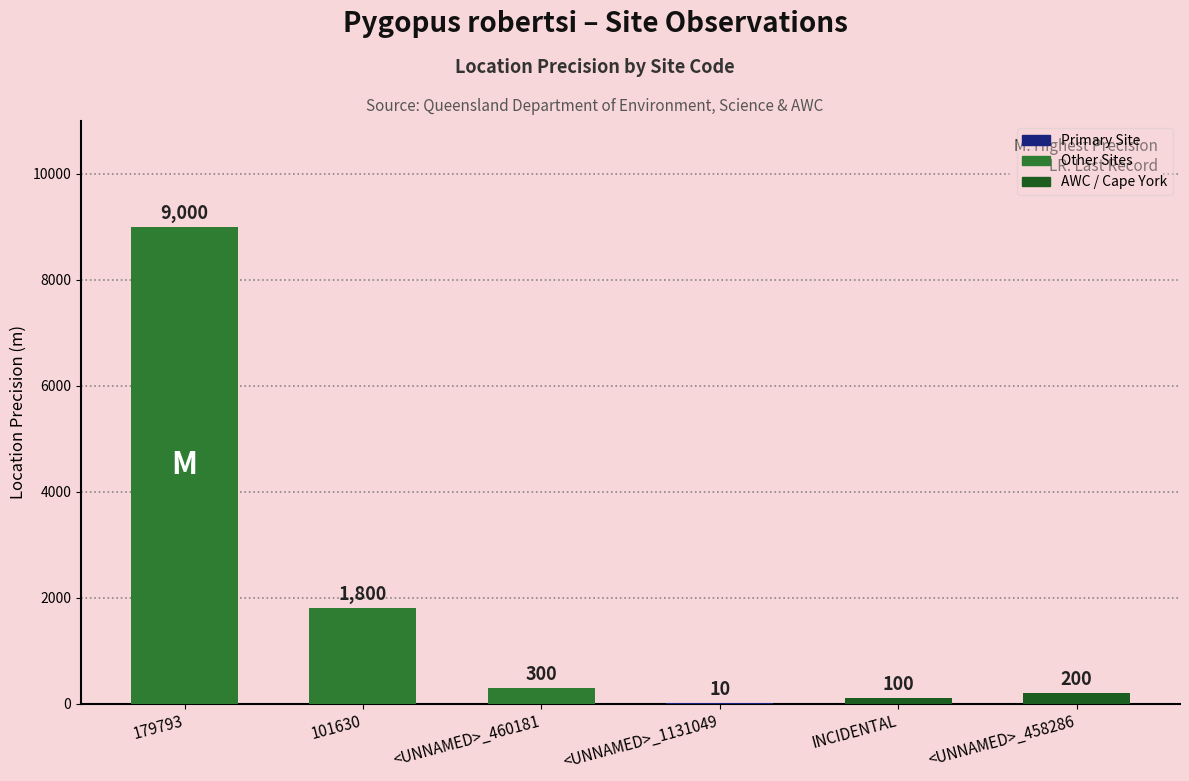

What is the change in value from <UNNAMED>_460181 to <UNNAMED>_1131049?

-290